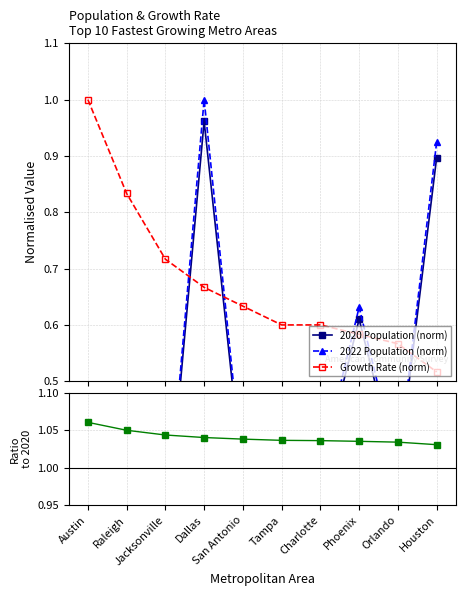

What is the label of the 4th point from the right?

Charlotte